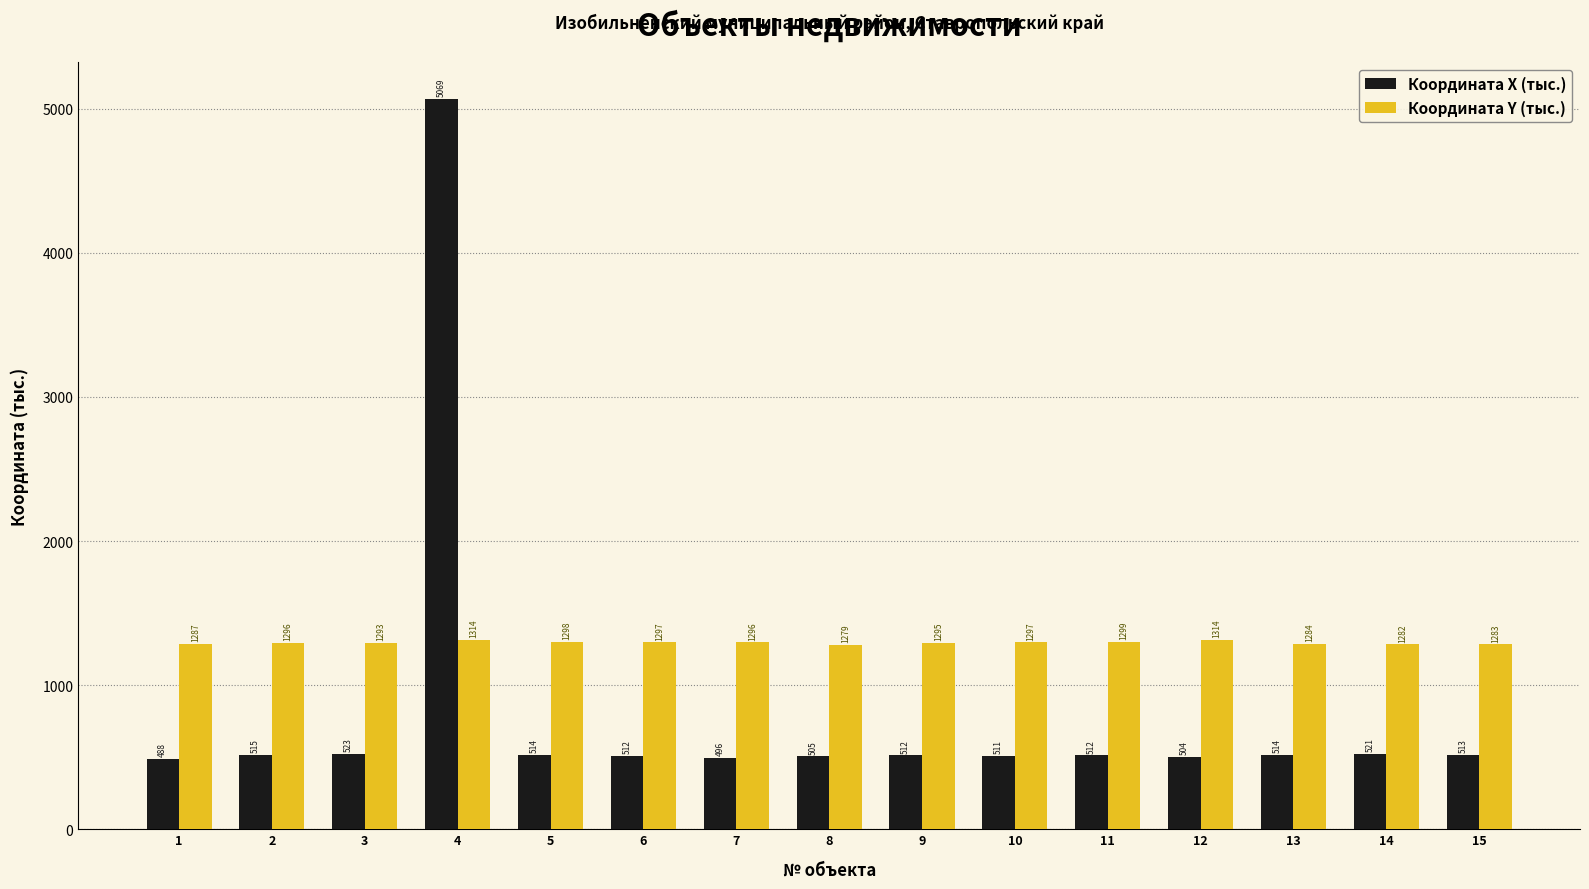

List the series in order of their peak value, highest first.

Координата X (тыс.), Координата Y (тыс.)